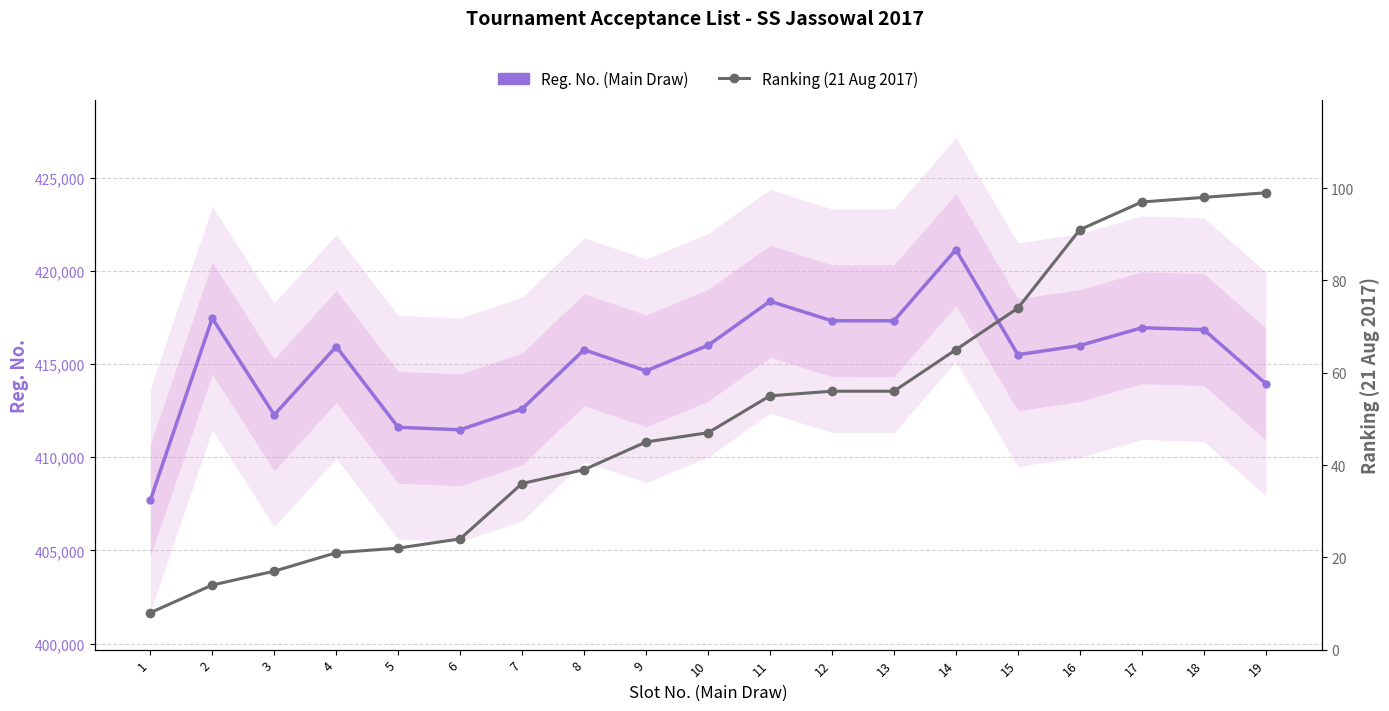

Rank the series at 18 from lowest to highest value.

Ranking (21 Aug 2017), Reg. No. (Main Draw)